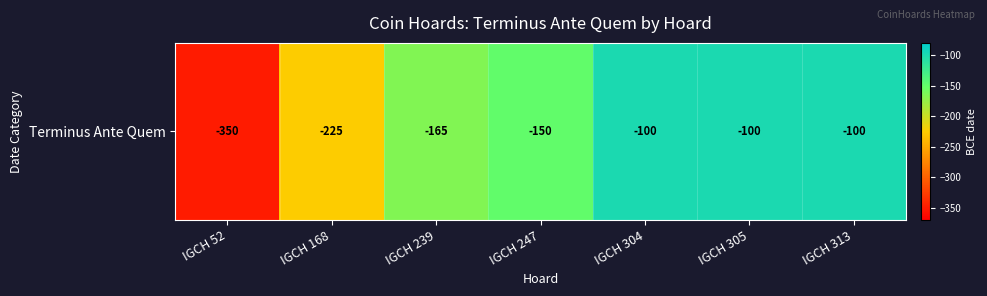

The chart shows a value of -165 at IGCH 304. True or false?

False